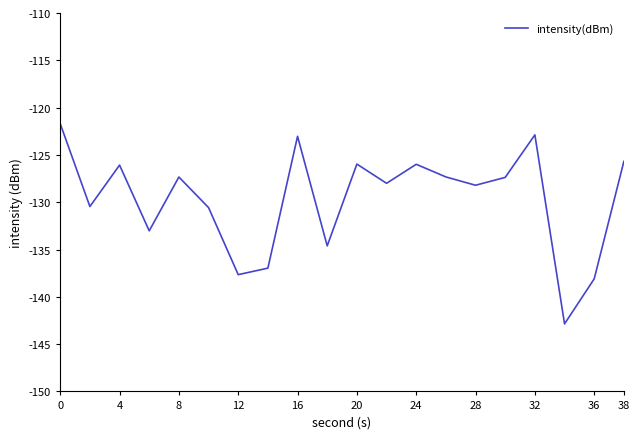

What is the minimum value shown in the chart?

-142.9